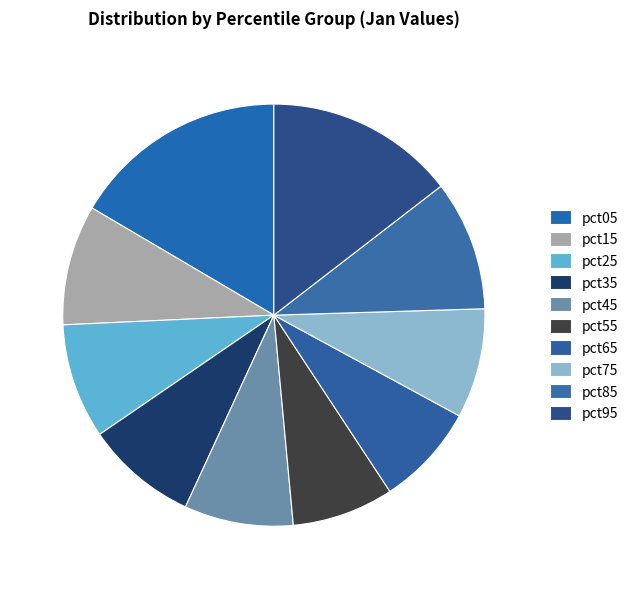

What percentage do pct35 and pct45 together represent?

16.9%